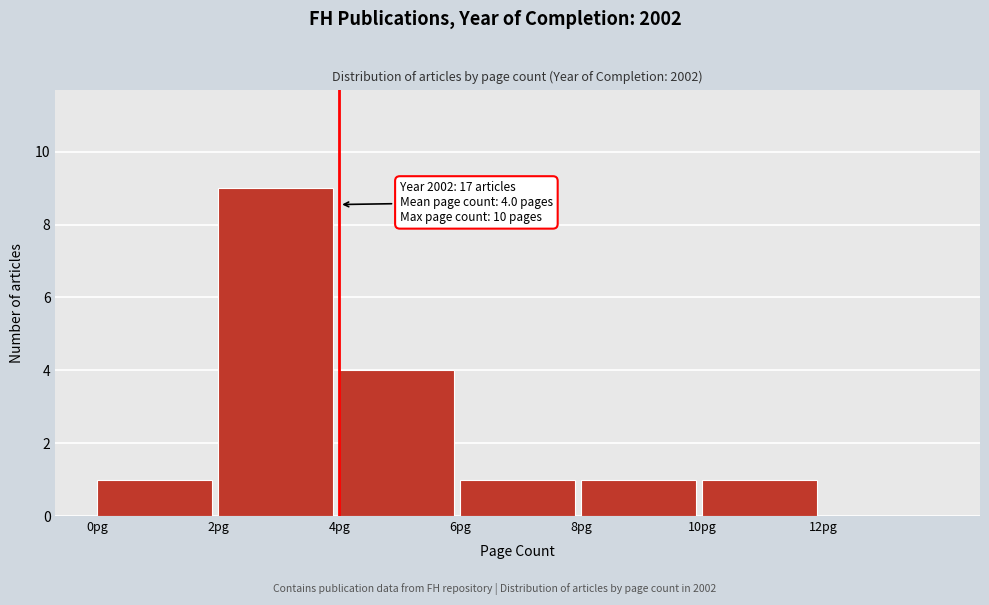

Which range on the x-axis has the tallest bar?

2 to 4